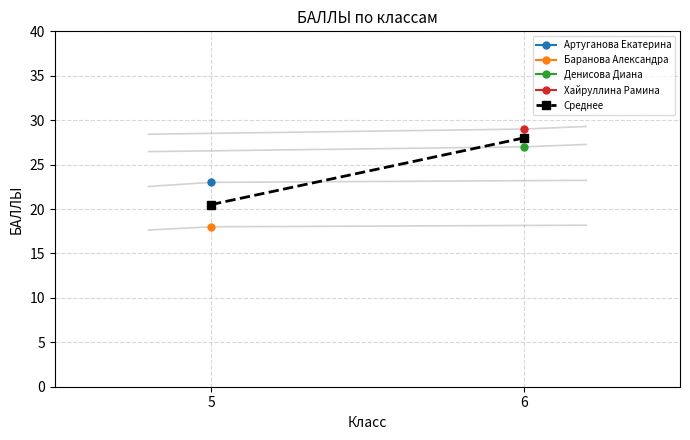

List the labels in order of value, largest first.

6, 5